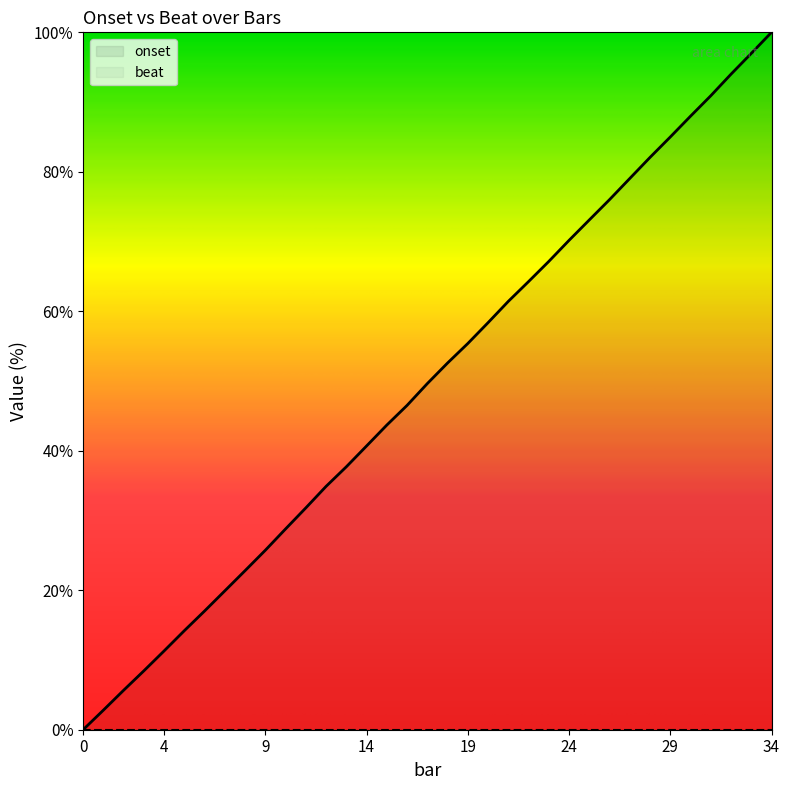

Which has a higher value, 22 or 13?

22